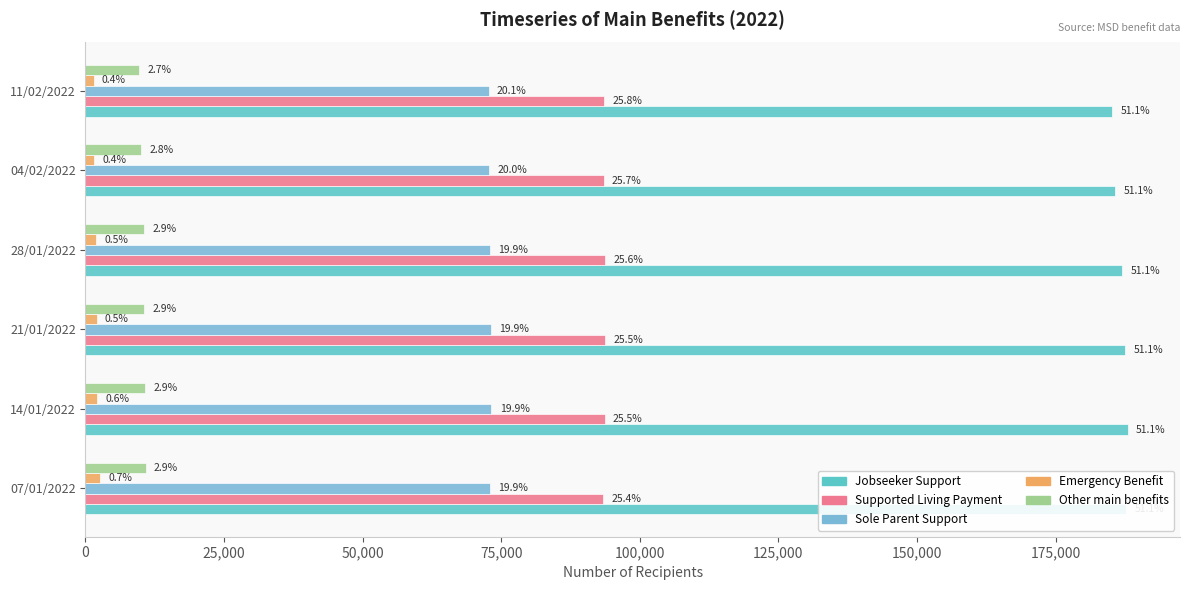

How many data points in Emergency Benefit are above 2004?

2